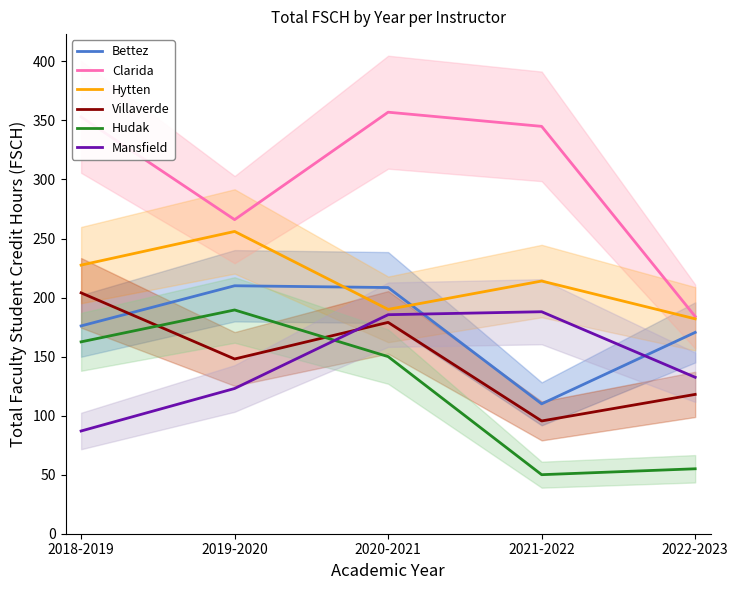

What position from the left is 2021-2022?

4